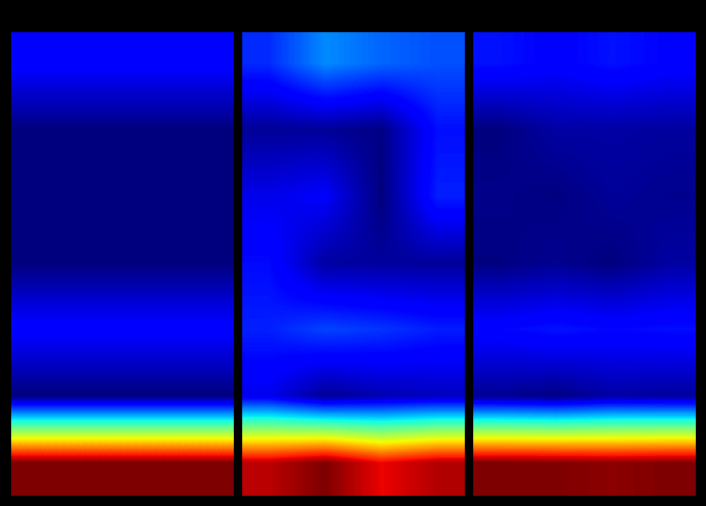

Which has a higher value, 2 or 1?

2